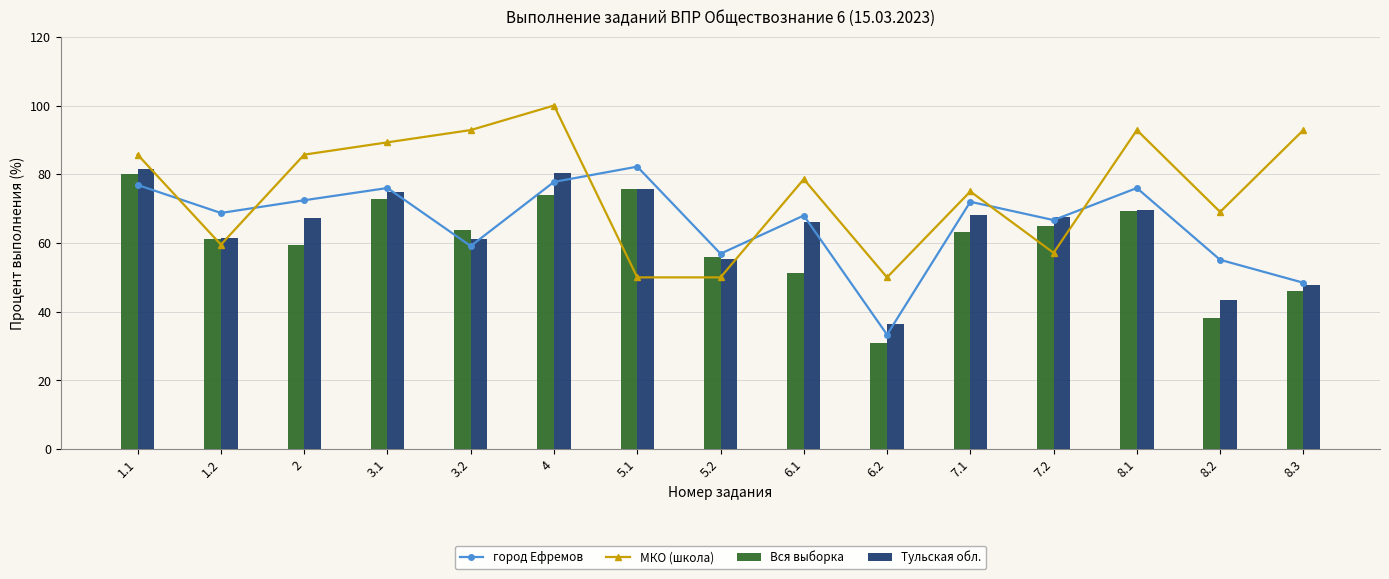

Read the МКО (школа) value at 5.2.

50.0